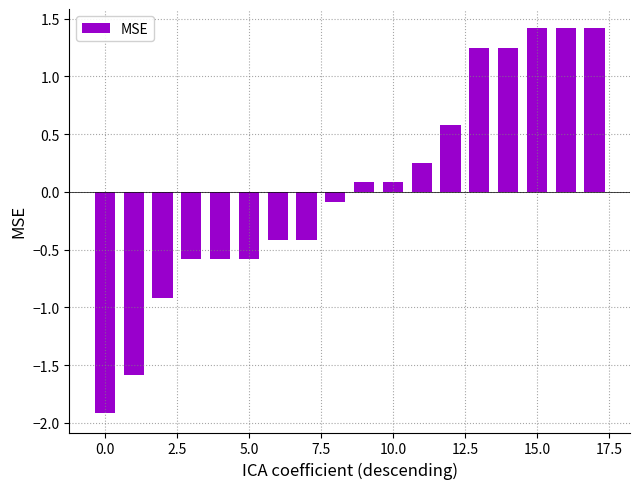

What is the sum of all values?

0.7